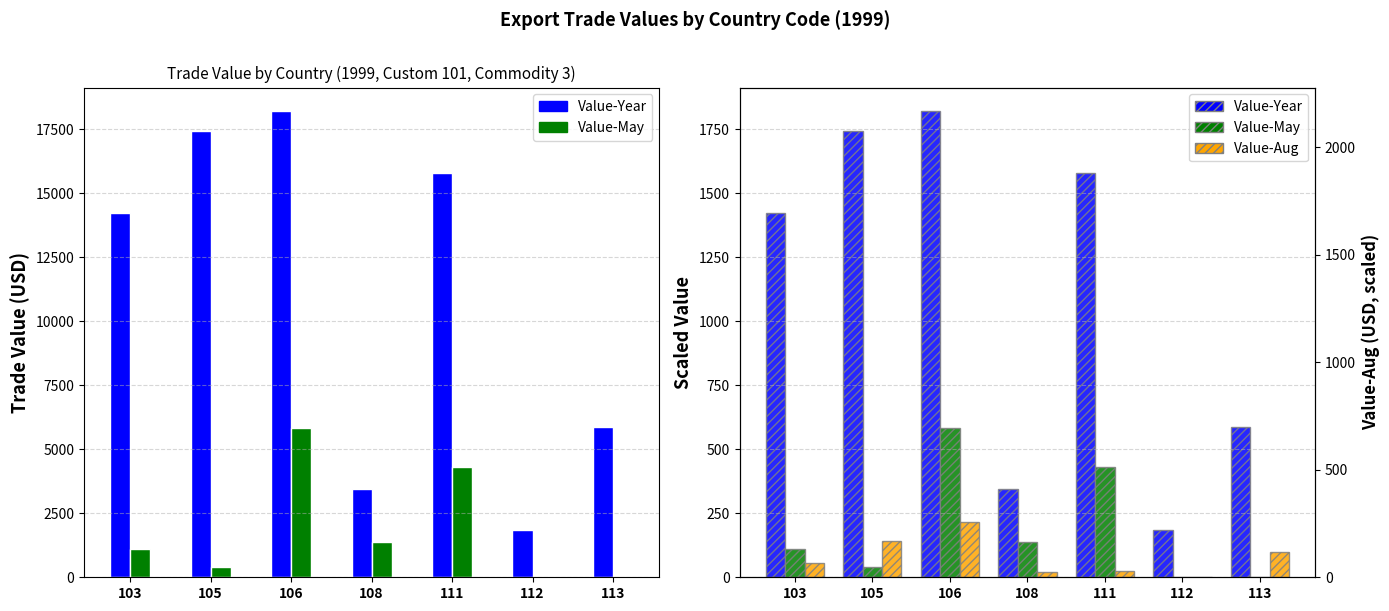

At which category is the sum across all series the highest?

106